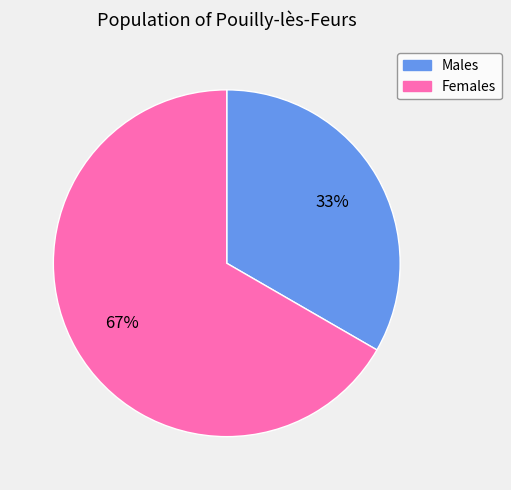

To the nearest percent, what is the average slice percentage?

50%